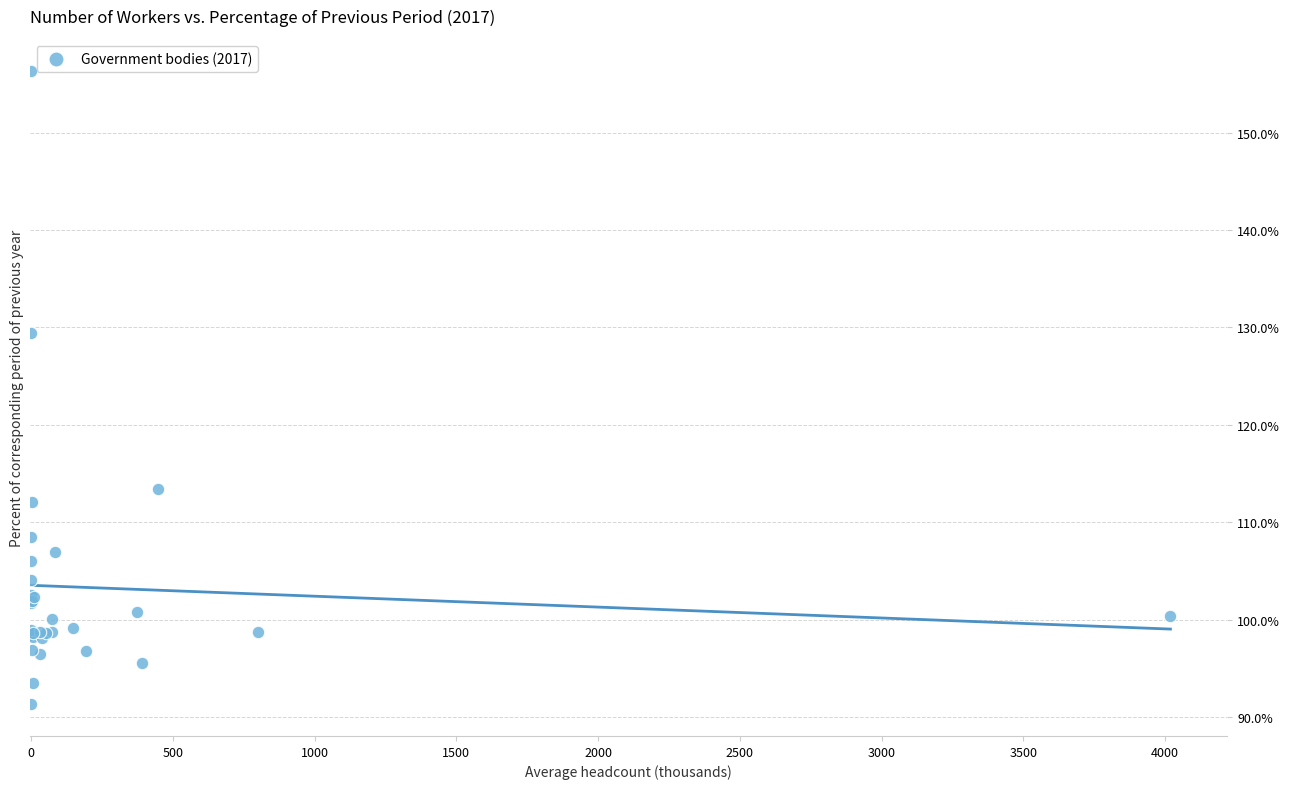

What Y value in the scatter plot is closest to 123?

129.4